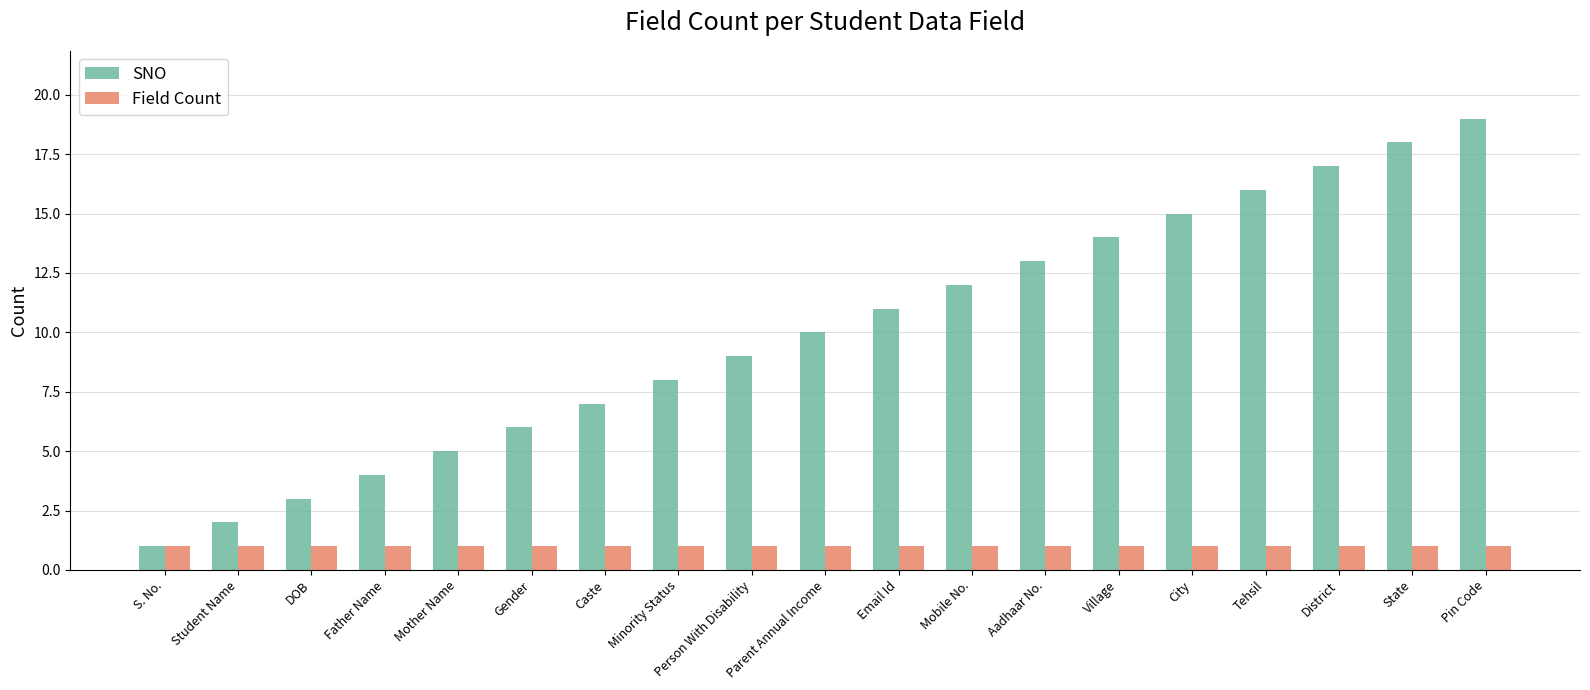

At which label does SNO reach its minimum?

S. No.